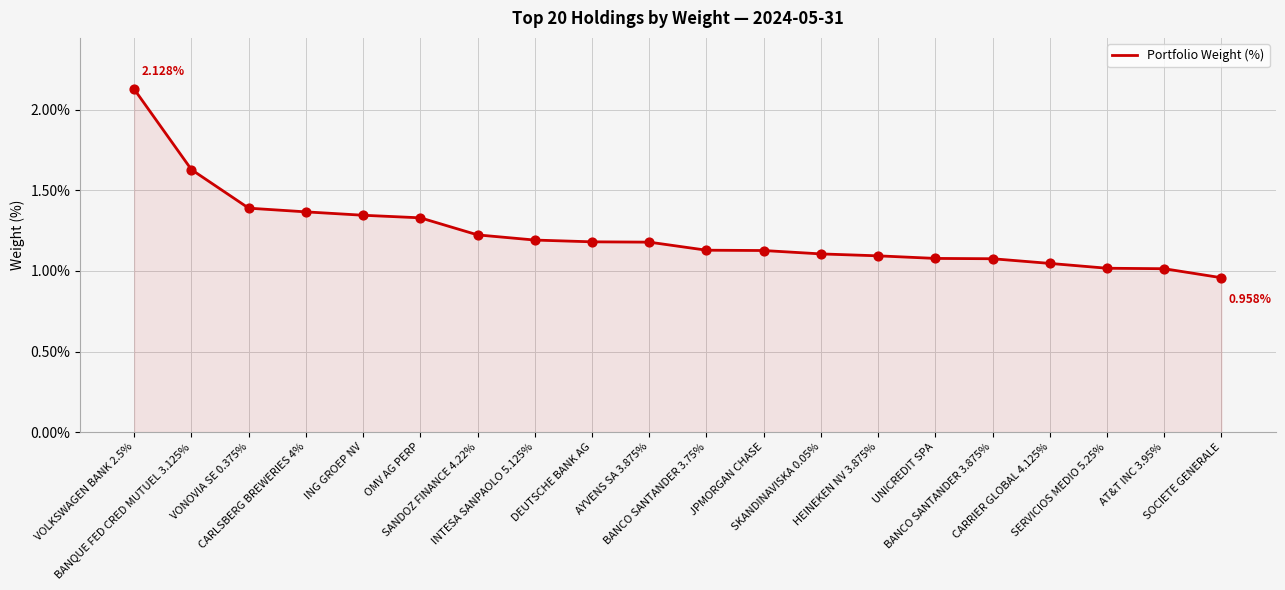

What is the difference between the maximum and minimum values?

1.2